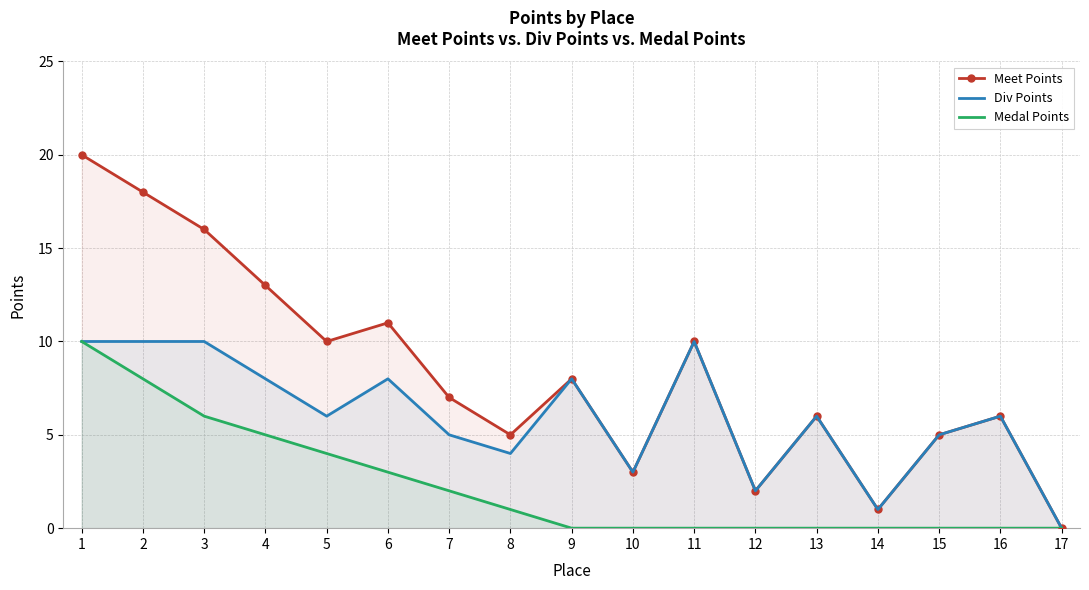

What are all the series names shown in the legend?

Meet Points, Div Points, Medal Points